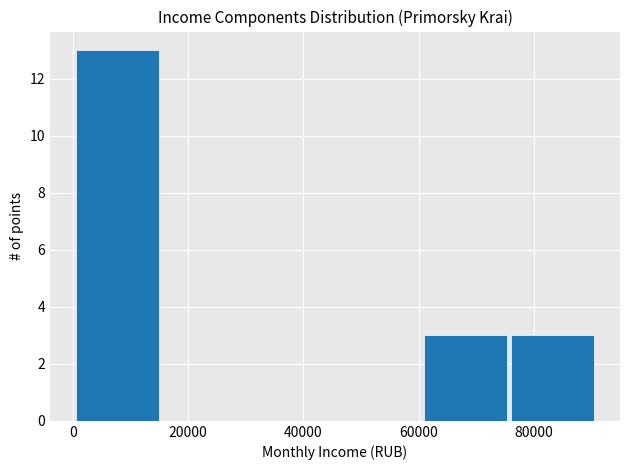

Reading left to right, list every bar in this chart as the range it spans on the x-axis followed by its height. Neither the bar edges nor the heights are printed on the chart, so give them approximately, as read against the axes.

0 to 16000: 13
16000 to 30000: 0
30000 to 46000: 0
46000 to 60000: 0
60000 to 76000: 3
76000 to 90000: 3